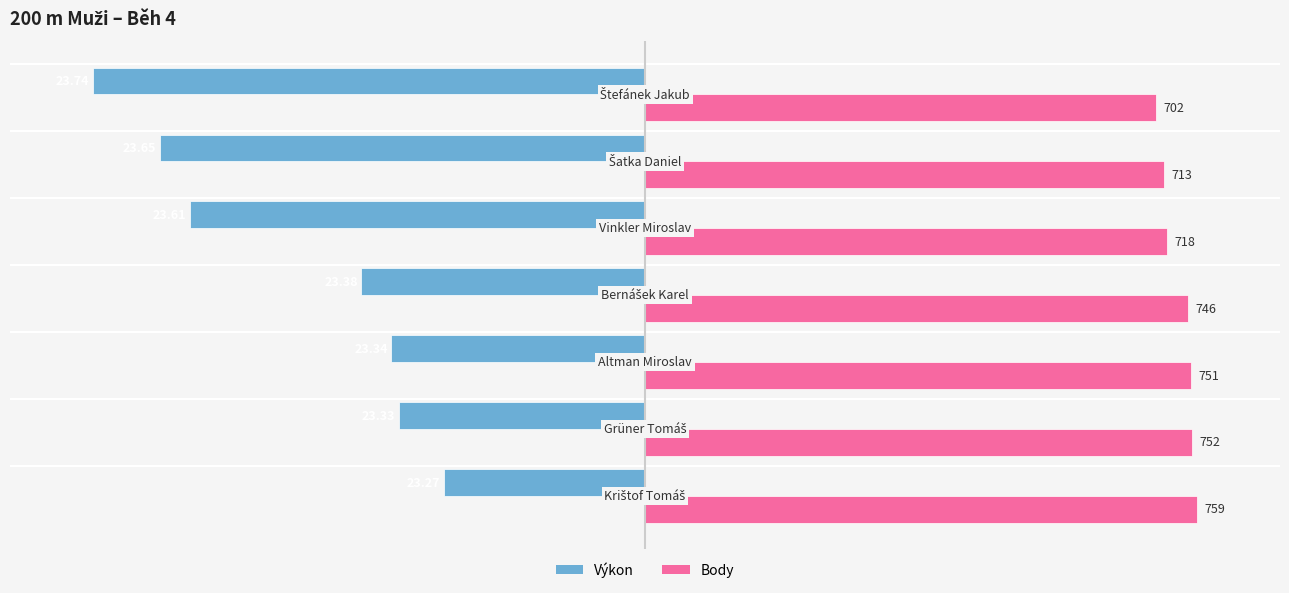

List the series in order of their peak value, lowest first.

Výkon, Body